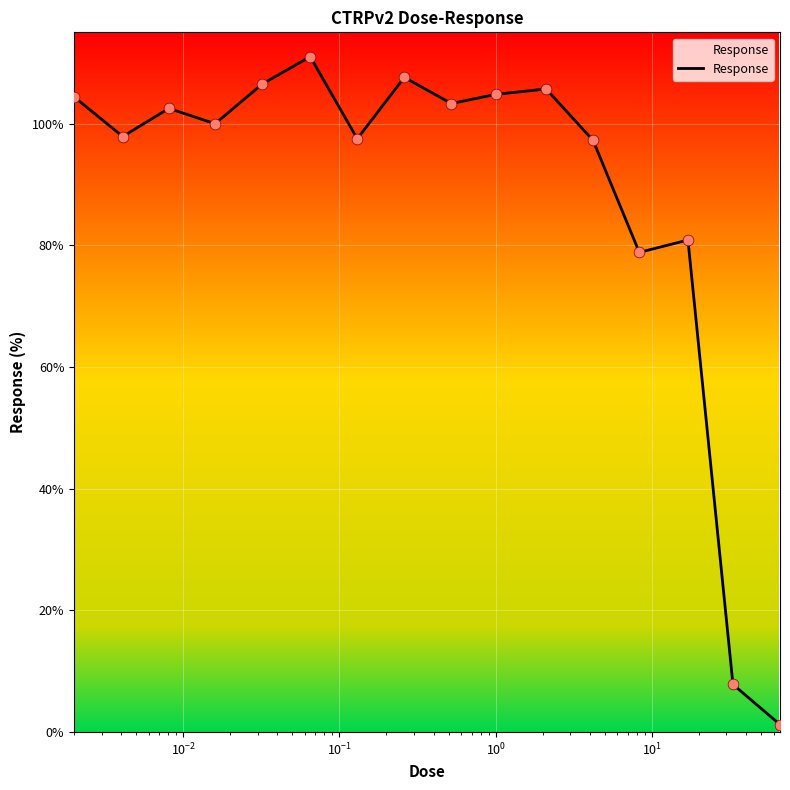

What is the difference between the maximum and minimum values?

109.8